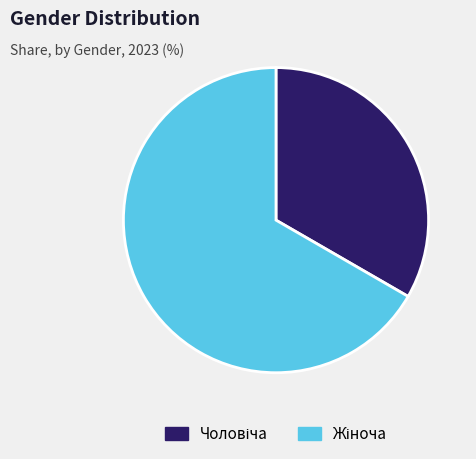

How many segments does this pie chart have?

2